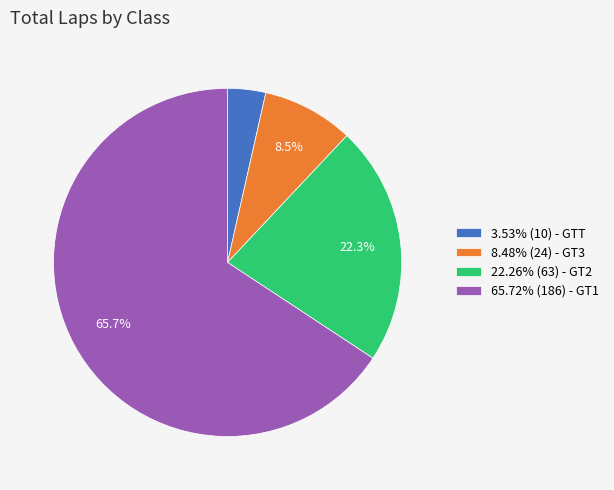

Is there a majority slice in this chart?

Yes